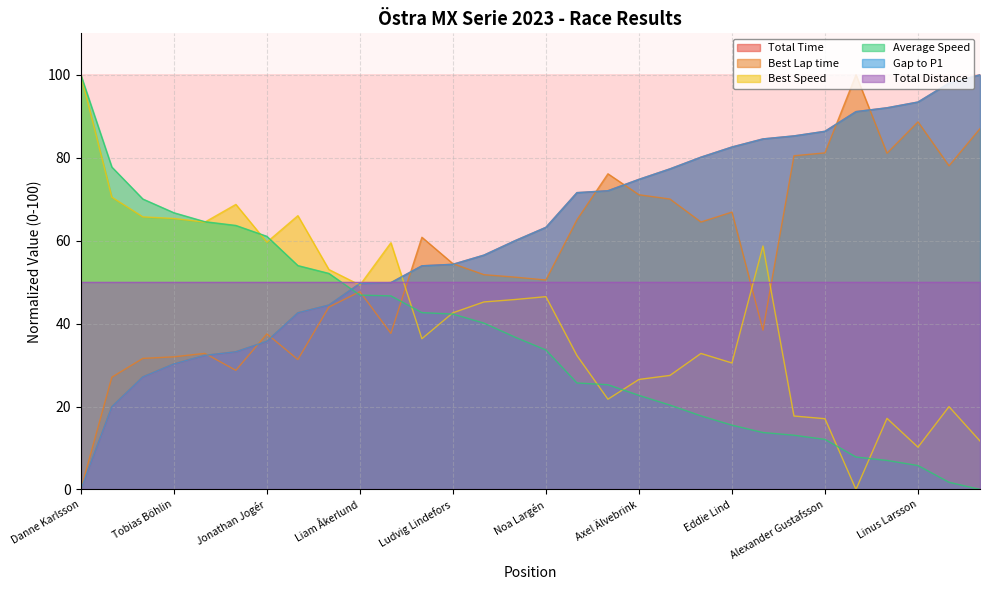

What value does the Best Lap time series have at Loke Callemo?

38.4